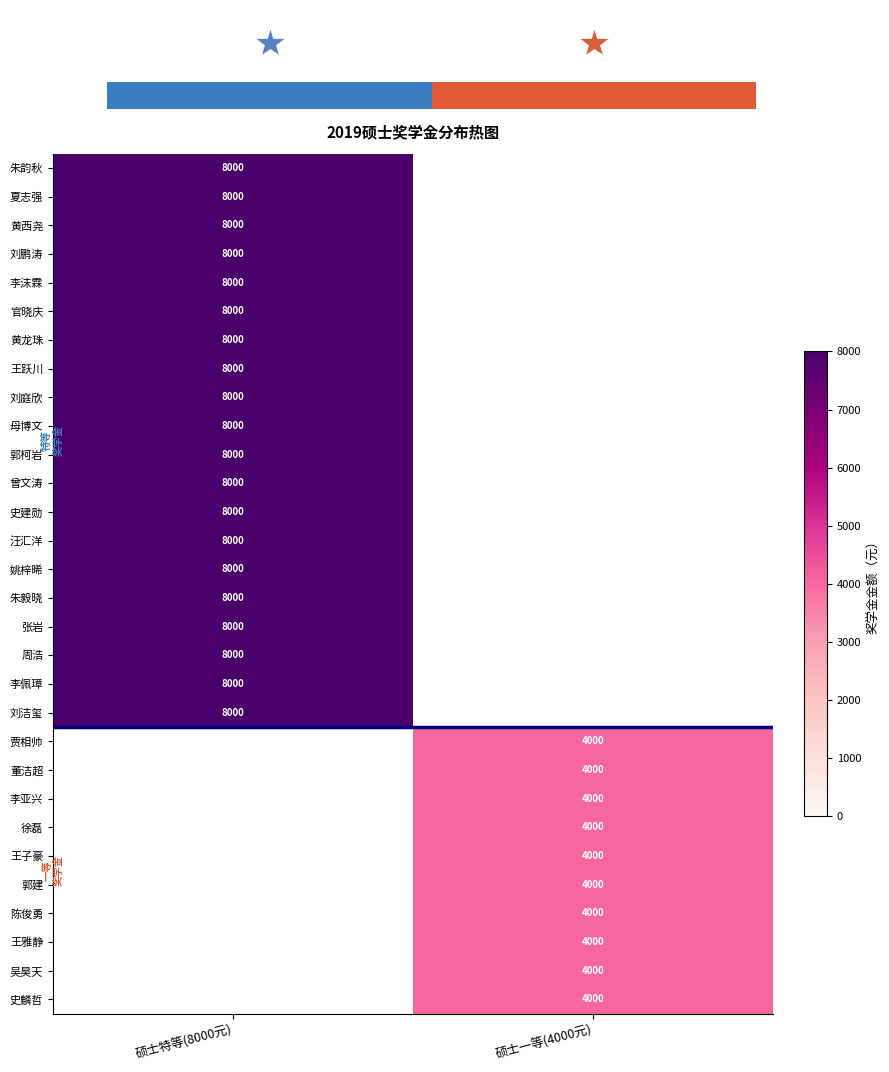

At which category does the chart reach its minimum across all series?

硕士一等(4000元)